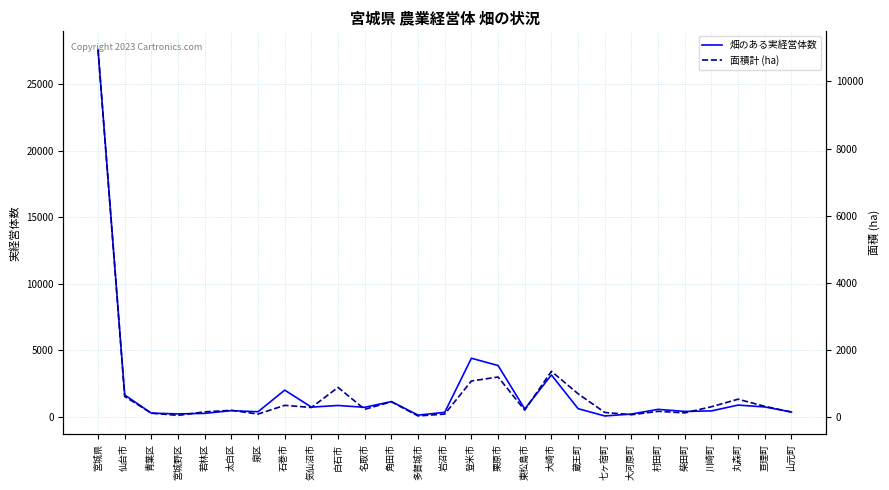

Between 太白区 and 登米市, which series saw the biggest shift?

畑のある実経営体数